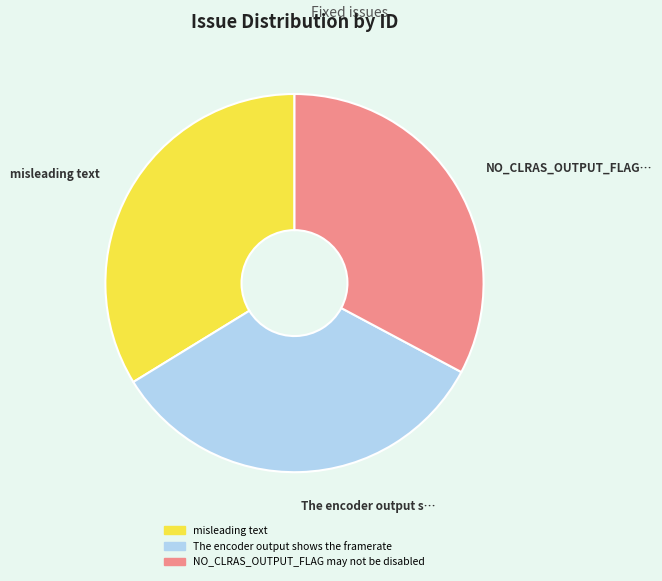

Is there a majority slice in this chart?

No